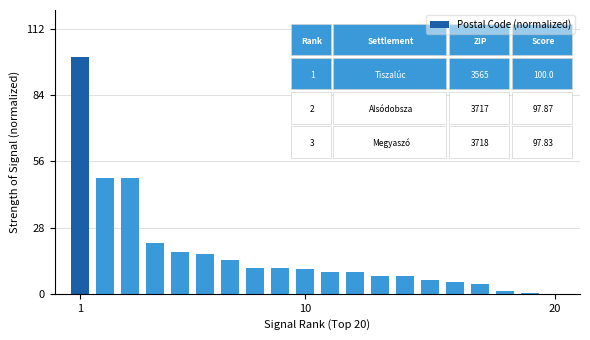

What is the sum of all values?

350.5